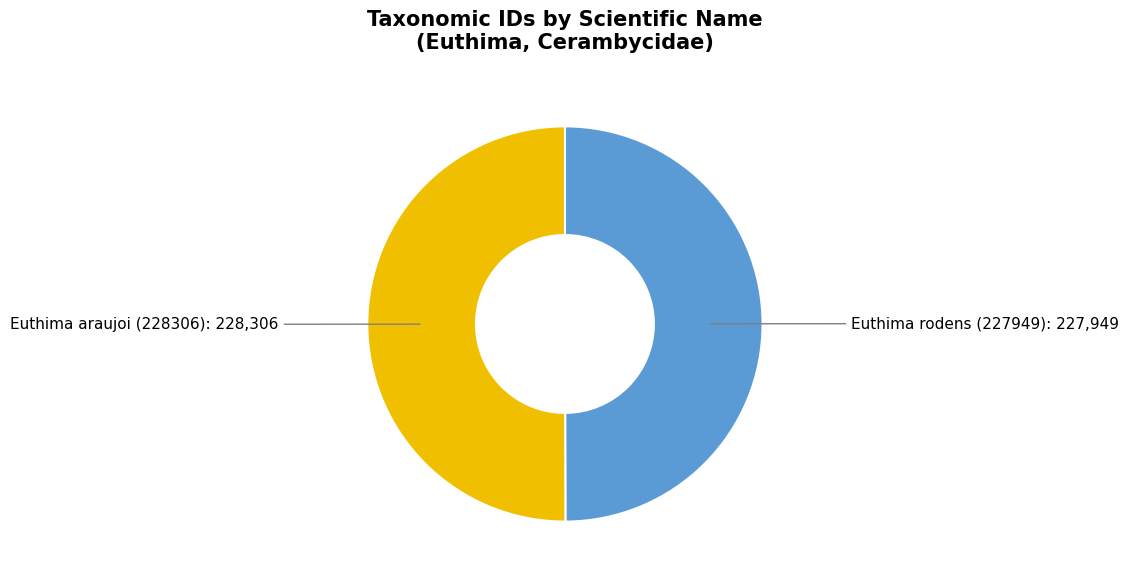

How many segments does this pie chart have?

2